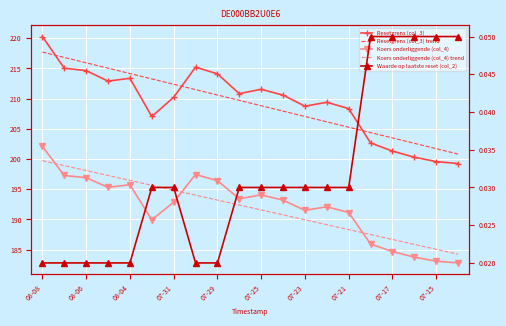

What is the maximum value for Resetgrens (col_3) trend?

217.7